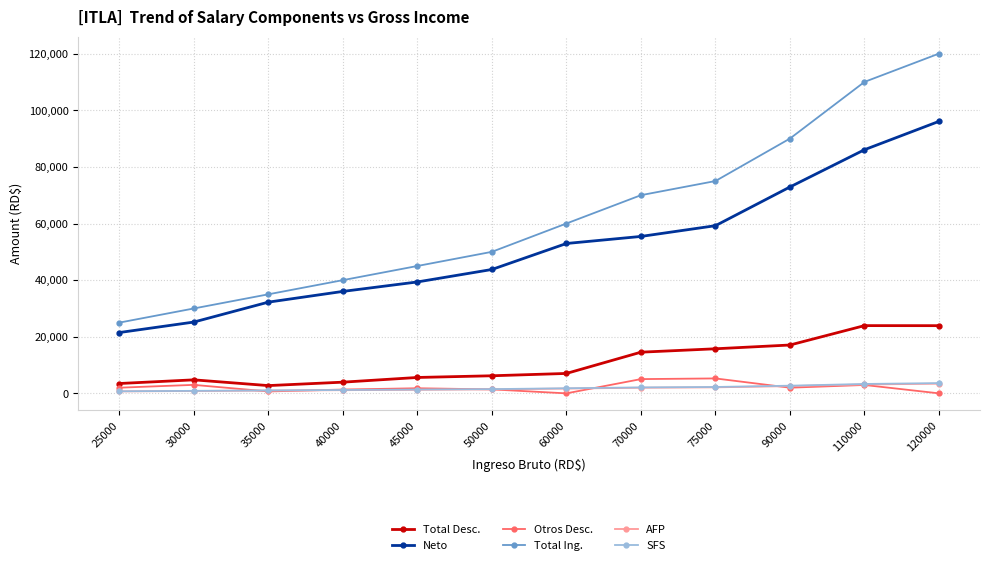

True or false: Total Ing. has more than 0 points higher than both neighbors.

False